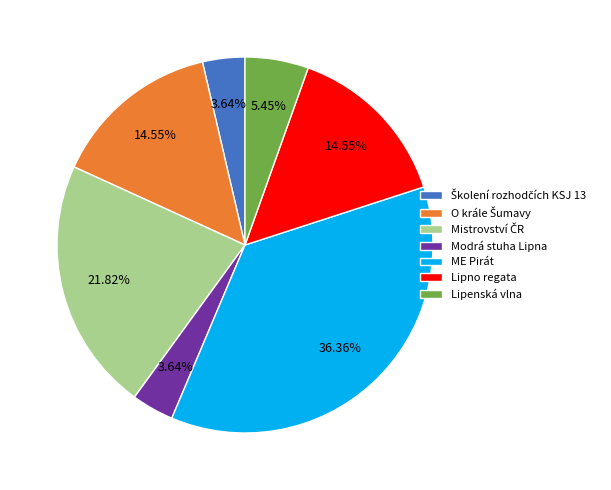

Approximately how many times larger is the value at Lipno regata compared to Modrá stuha Lipna?

4.0